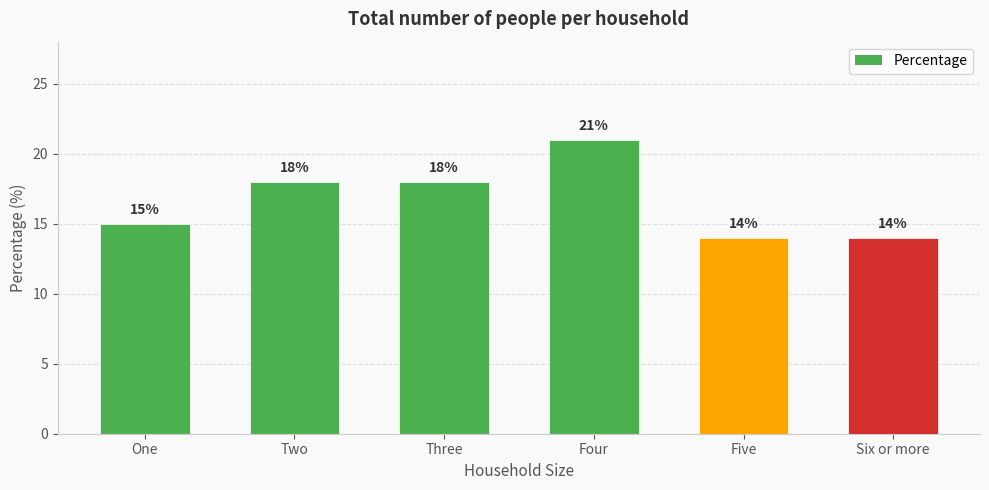

How many values are below 18?

3